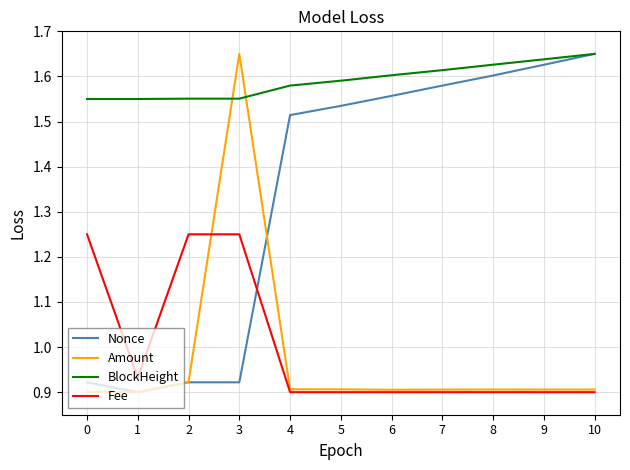

At how many categories does at least one series exceed 1?

11